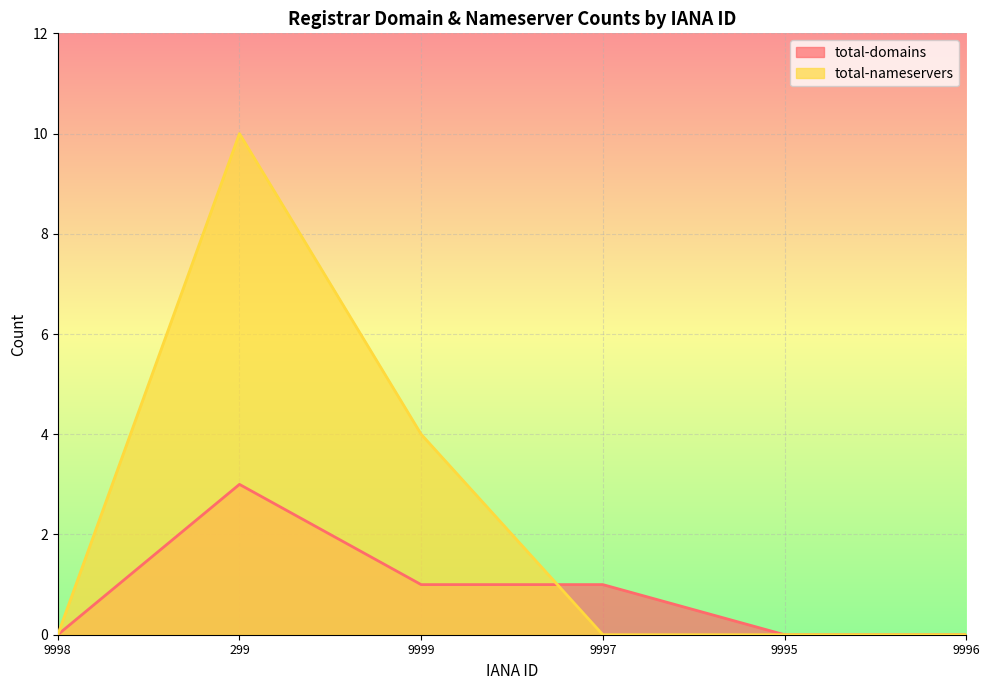

Between which two adjacent categories do total-domains and total-nameservers first intersect?

9999 and 9997